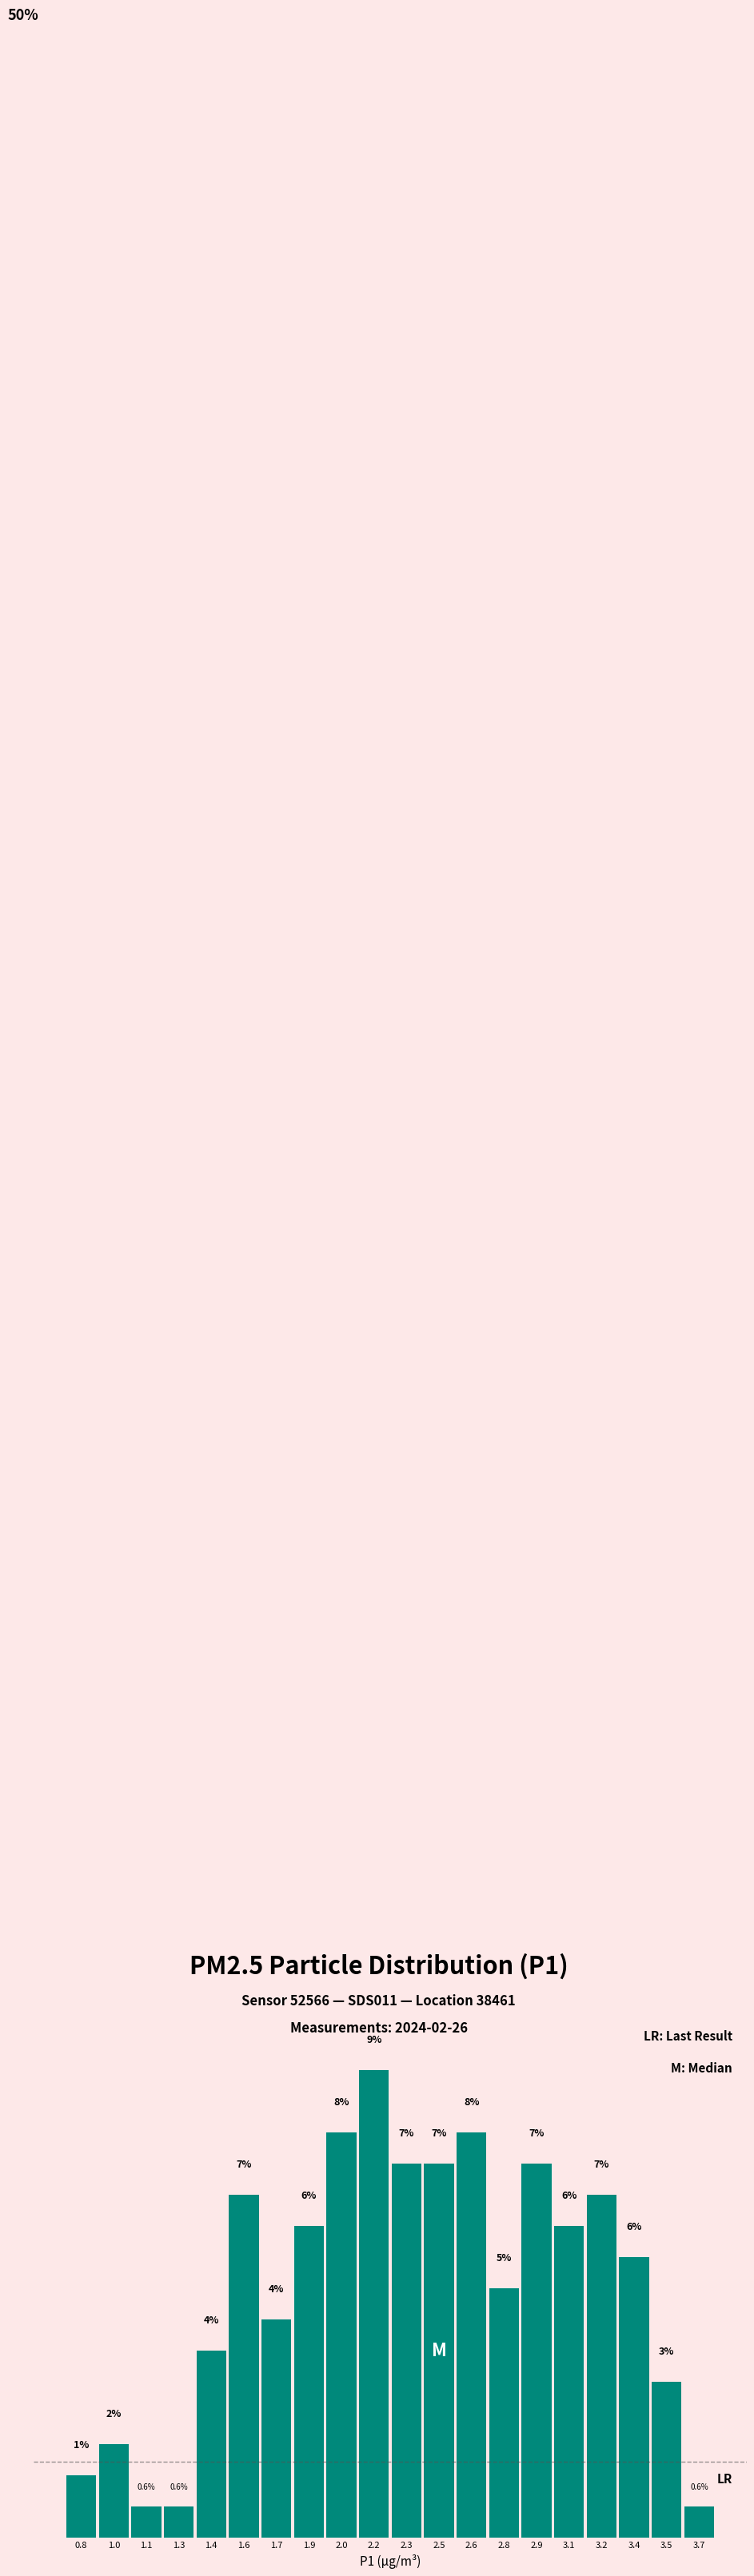

Does the chart contain any negative values?

No